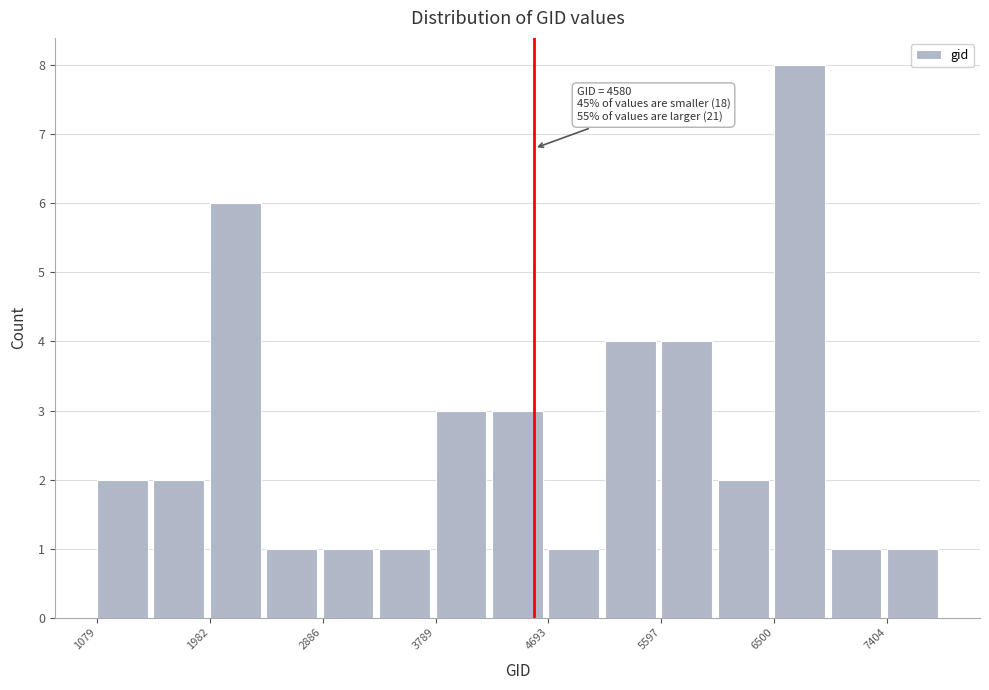

Which range on the x-axis has the tallest bar?

6500 to 7000